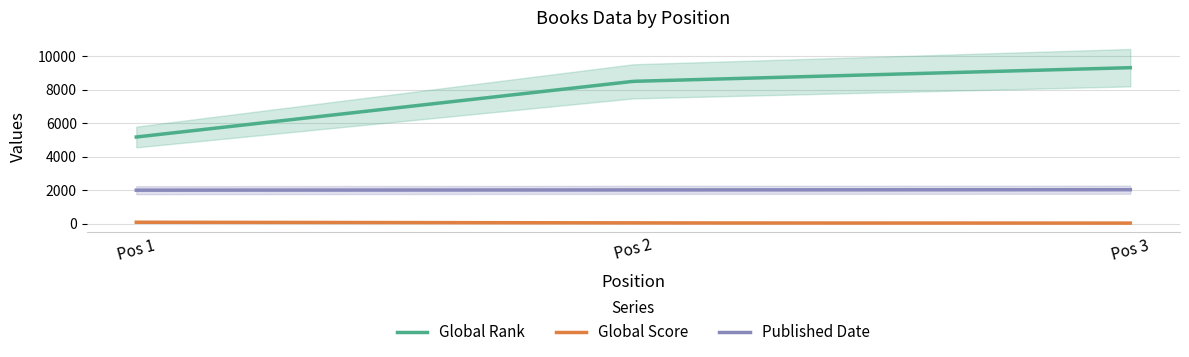

Rank the categories by Global Rank value from highest to lowest.

3, 2, 1